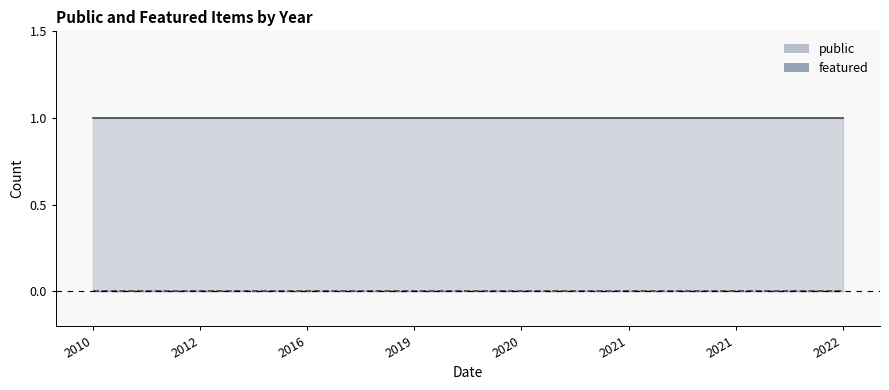

What are all the series names shown in the legend?

public, featured